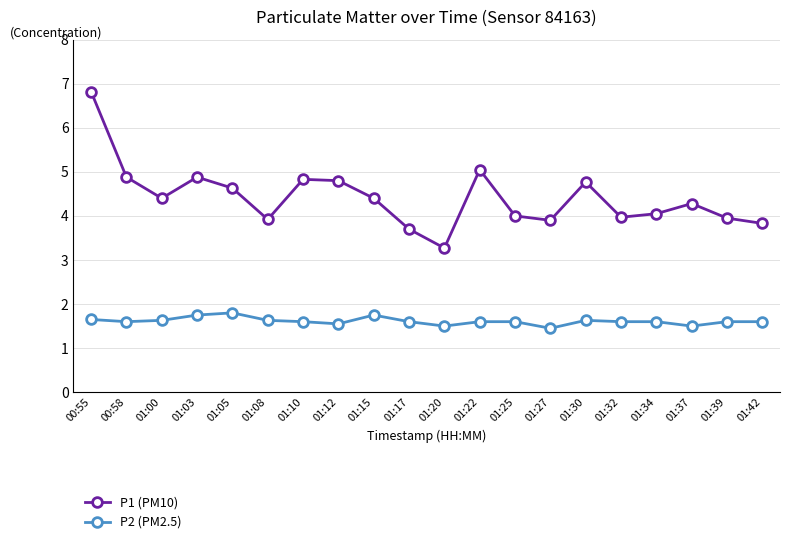

Between 01:30 and 01:42, which series saw the biggest shift?

P1 (PM10)